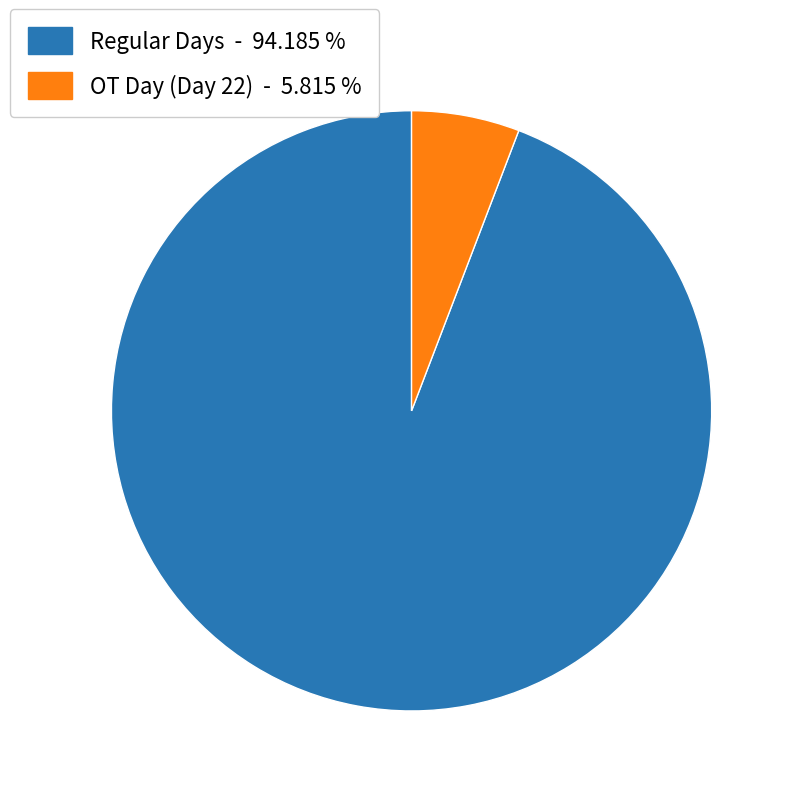

How many segments does this pie chart have?

2